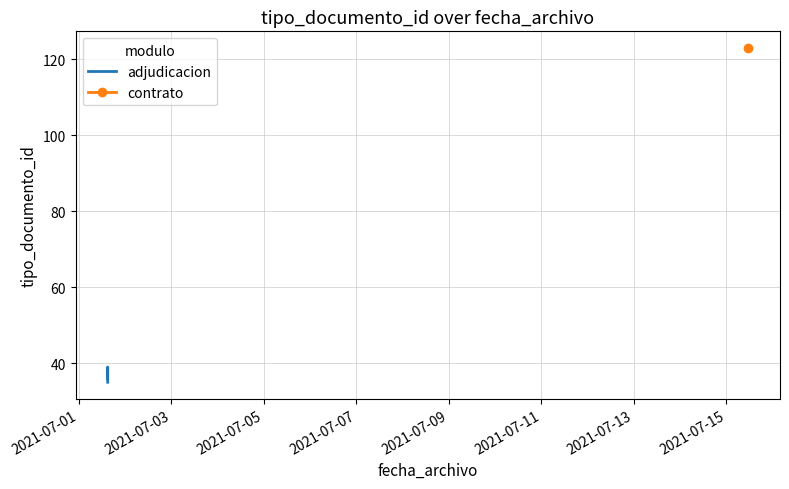

What is the smallest value displayed?

35